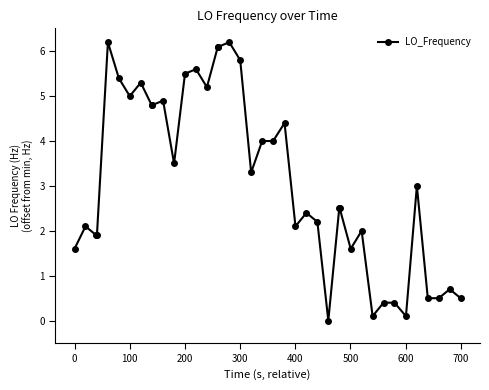

What is the value of the 16th point from the left?

6.1